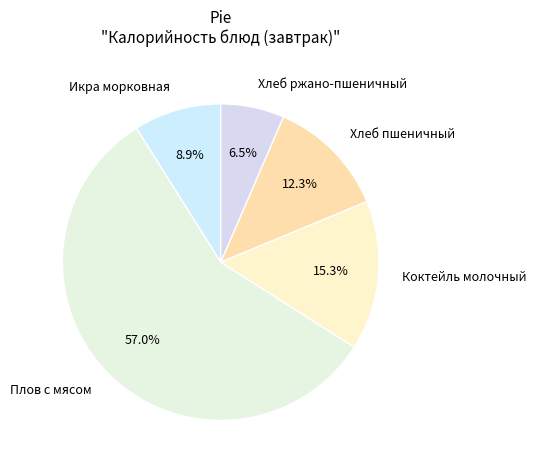

Combined, do Коктейль молочный and Хлеб ржано-пшеничный account for over 50%?

No